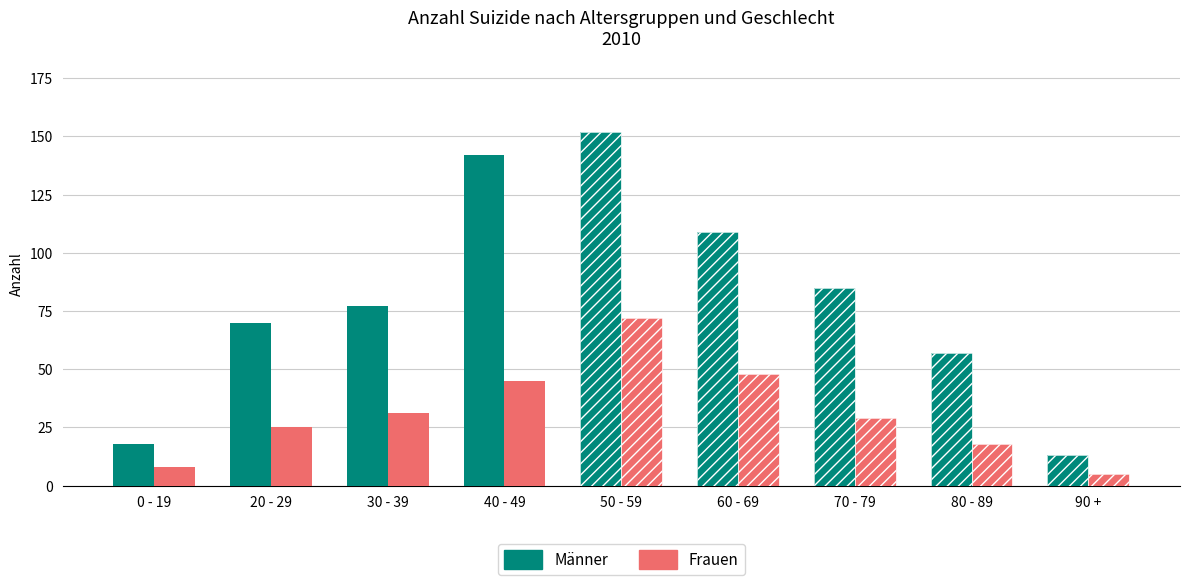

Is it true that Frauen equals 120 at 50 - 59?

False